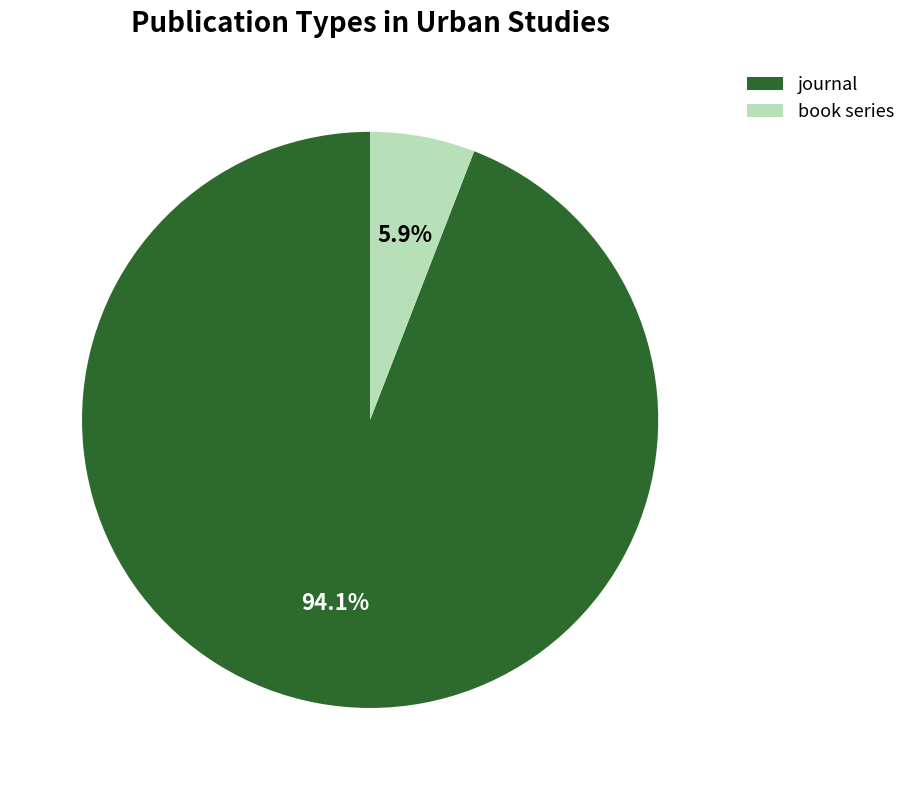

Rank the categories by value from highest to lowest.

journal, book series